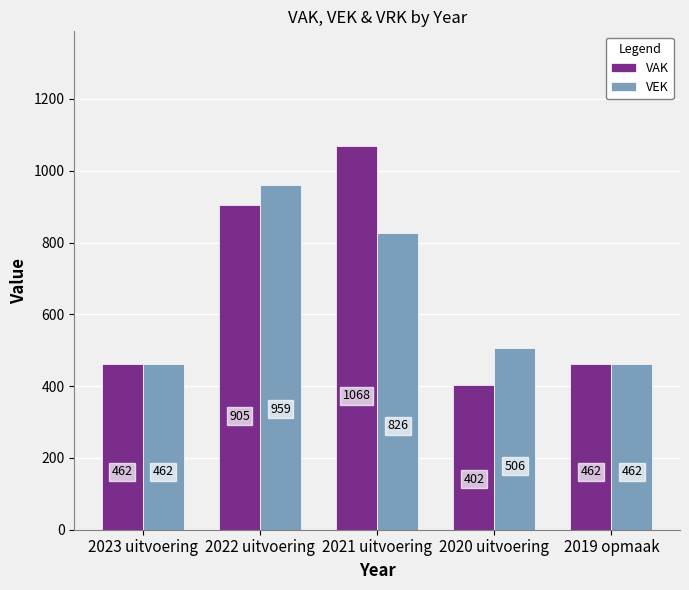

Rank the series at 2022 uitvoering from lowest to highest value.

VAK, VEK